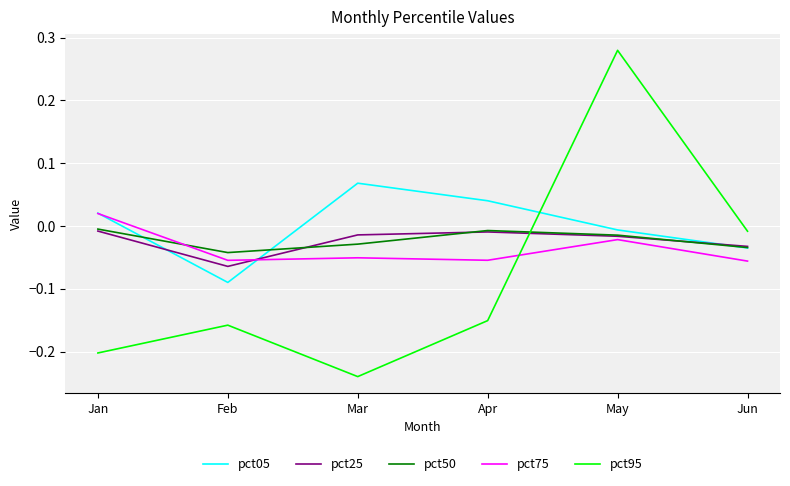

How many interior local peaks does the pct95 series have?

2